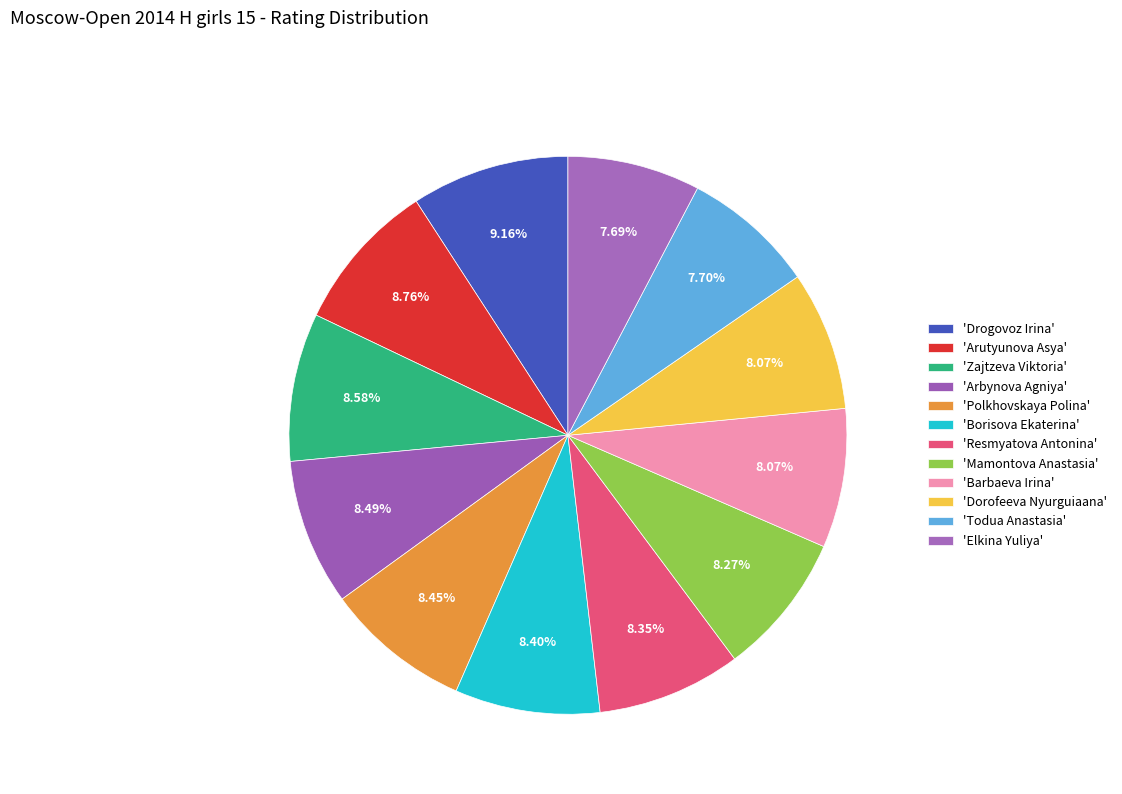

How many segments does this pie chart have?

12